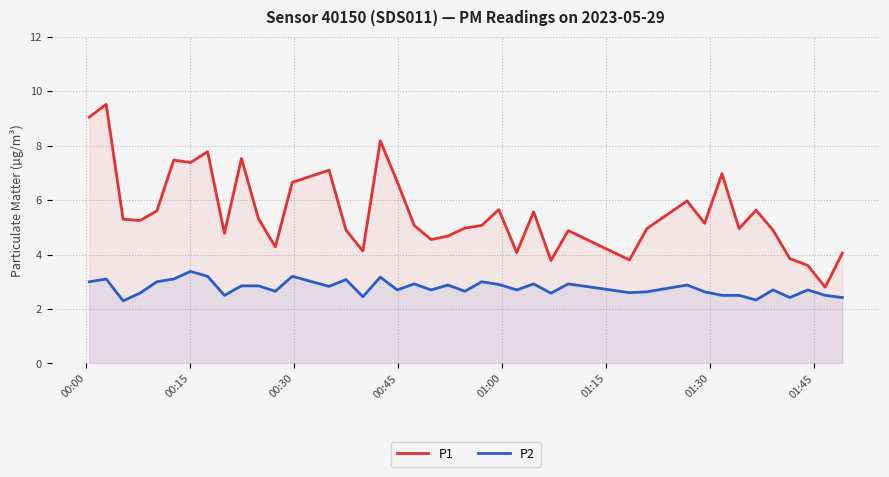

True or false: P1 and P2 cross at least once.

False